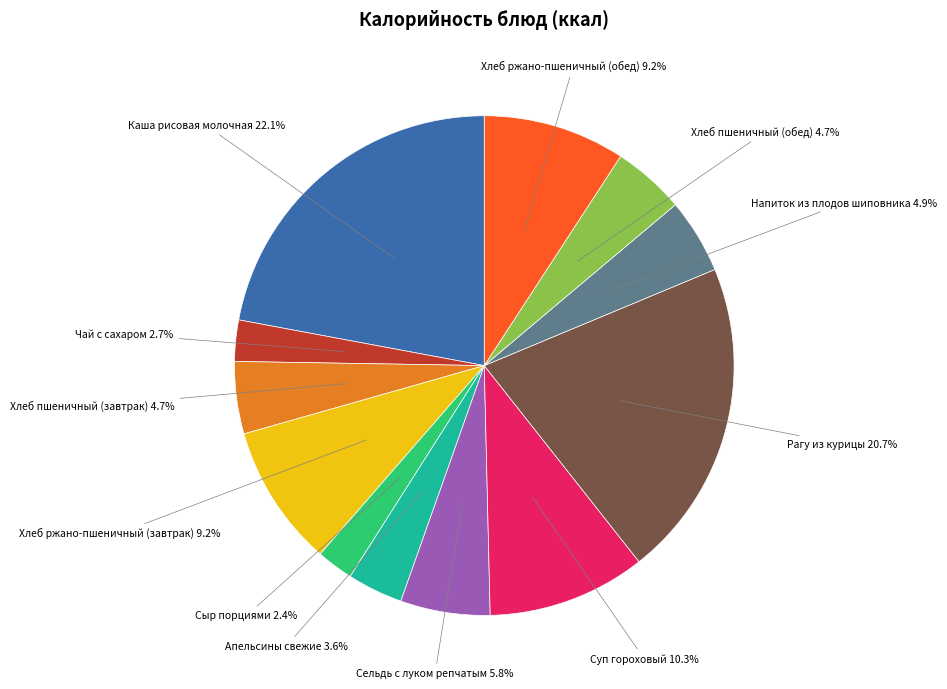

To the nearest percent, what is the average slice percentage?

8%